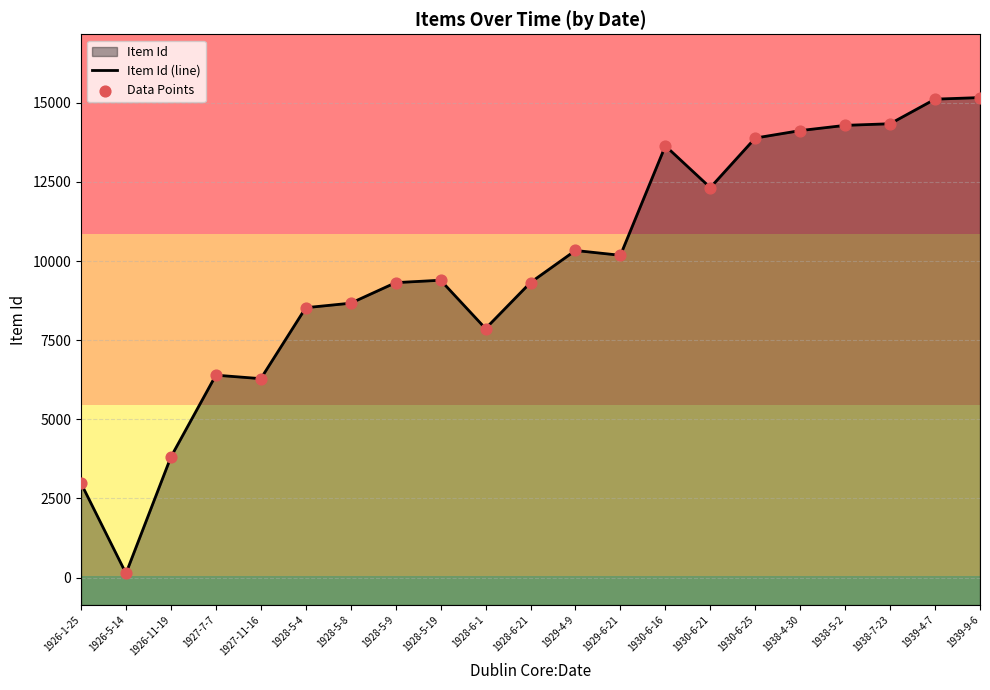

Which series reaches the maximum Y coordinate?

Item Id (line)